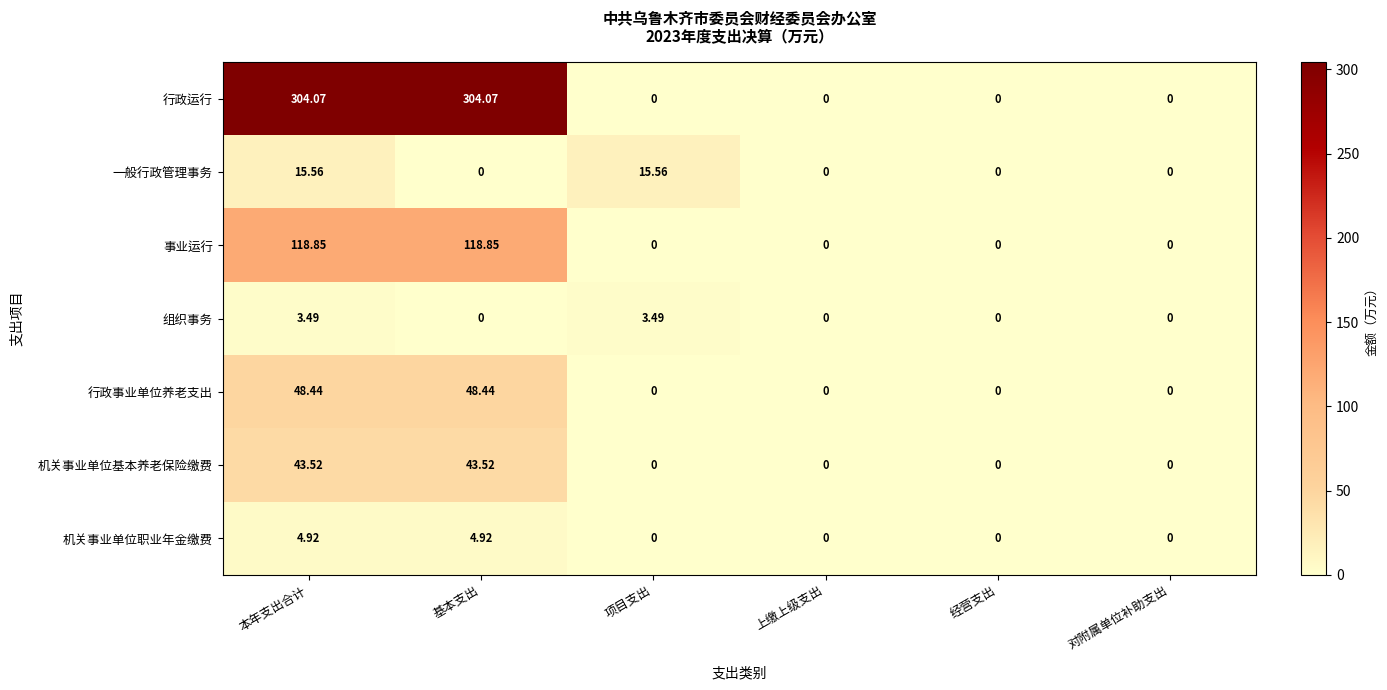

Is the value of 事业运行 at 上缴上级支出 greater than the value of 一般行政管理事务 at 本年支出合计?

No